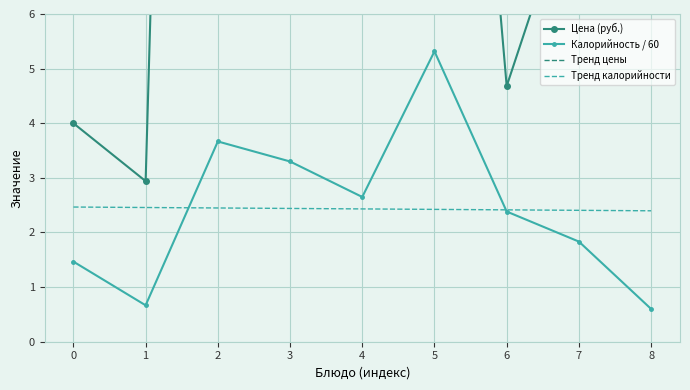

What is the spread (max minus min) of values at 8?

25.3